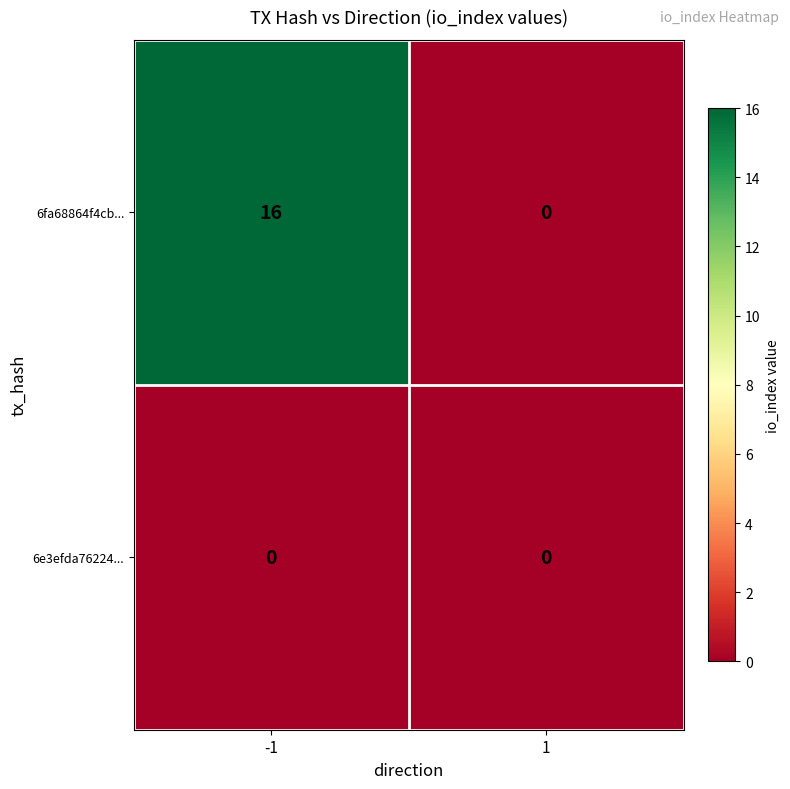

List the series in order of their peak value, highest first.

6fa68864f4cb..., 6e3efda76224...